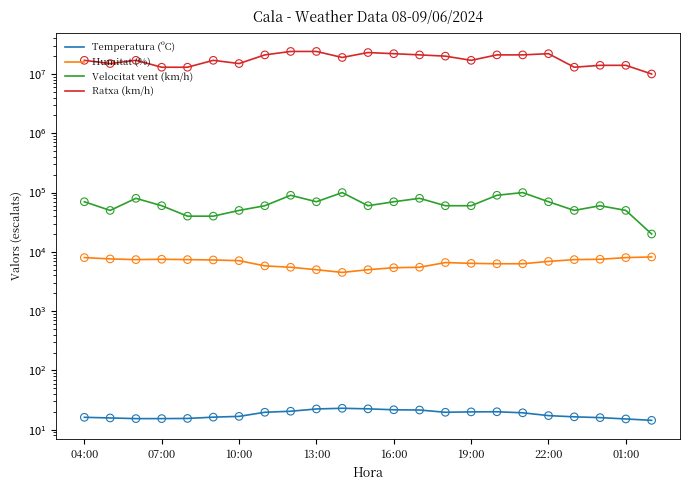

At which category is the sum across all series the highest?

8